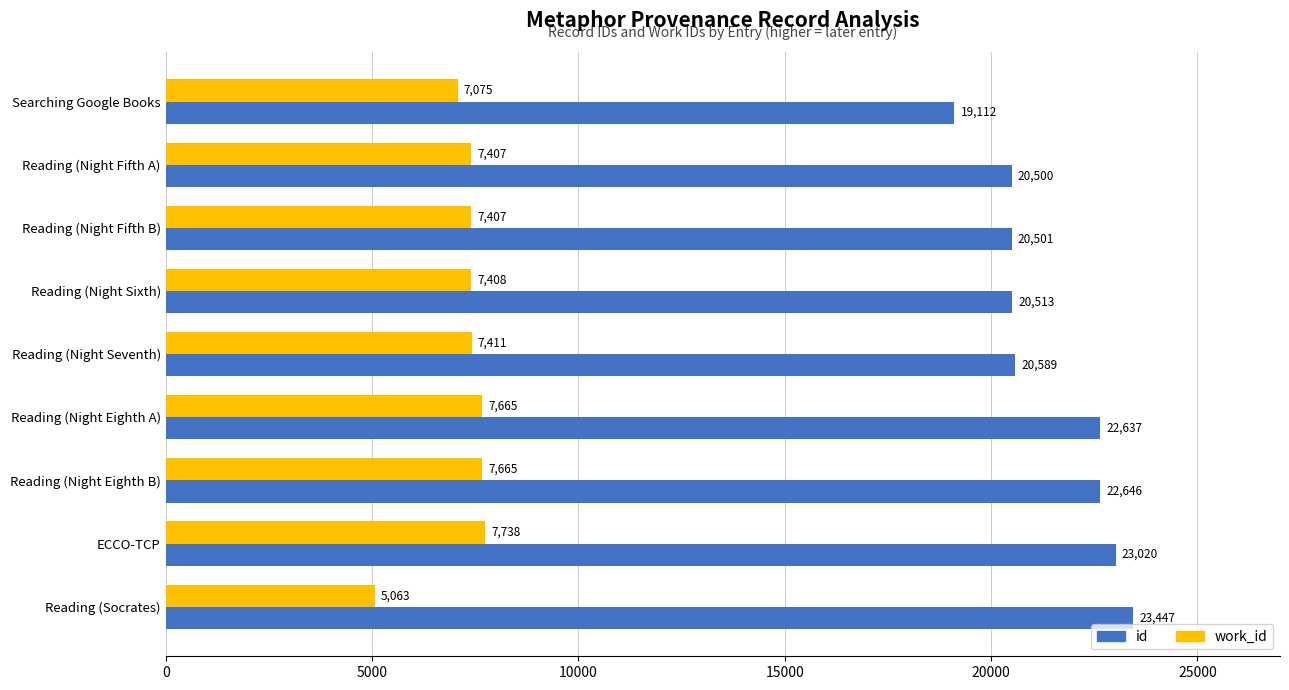

The id series shows 22637 at Reading (Night Eighth A). True or false?

True